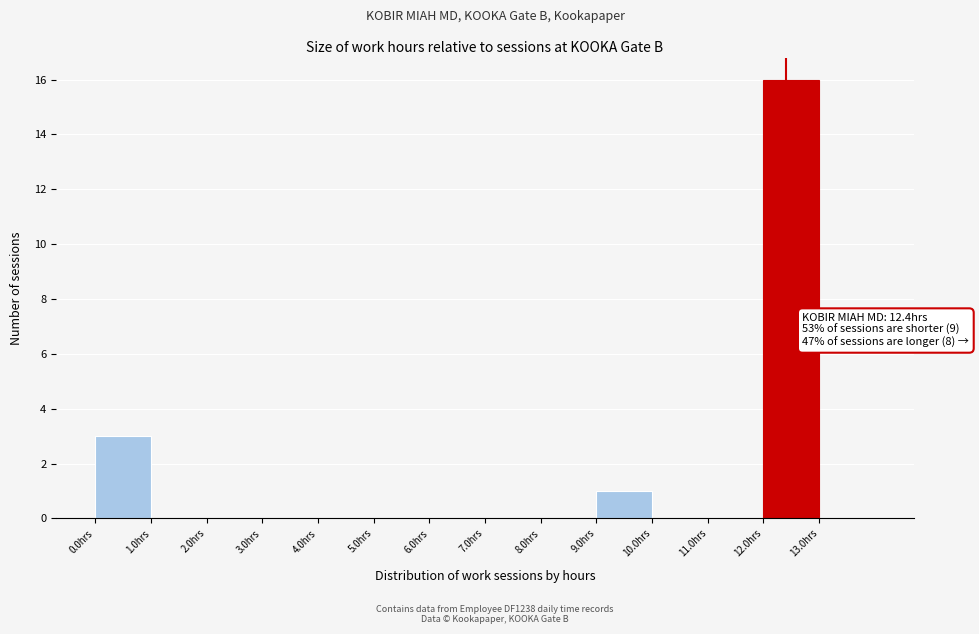

Which range on the x-axis has the tallest bar?

12 to 13